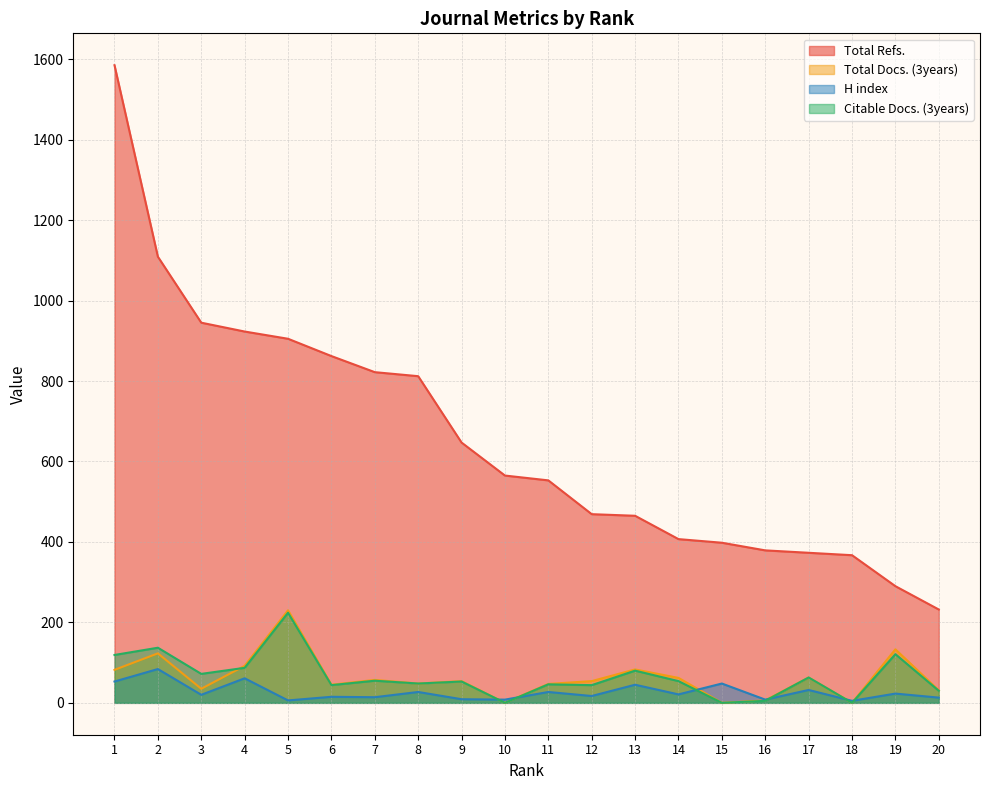

What is the value of the Total Docs. (3years) point at the 6th from the left?

45